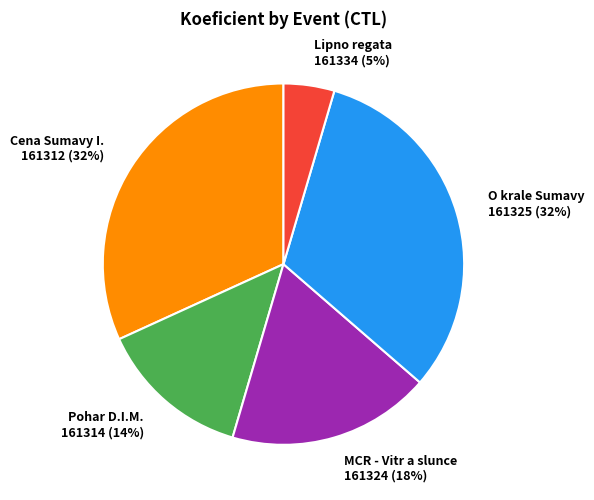

What percentage is the 161314 slice, to the nearest percent?

14%